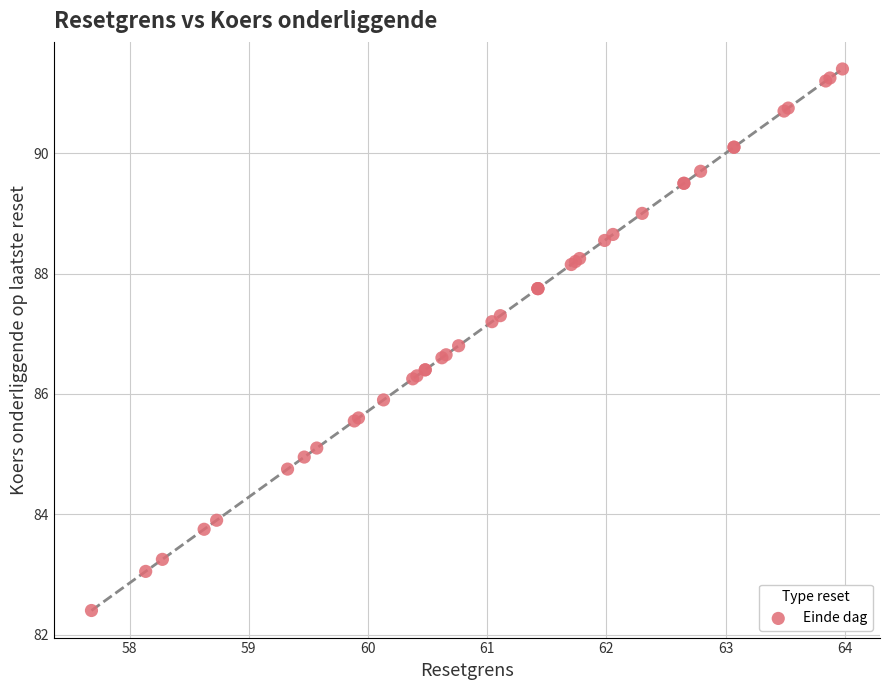

What Y value in the scatter plot is closest to 86?

85.9